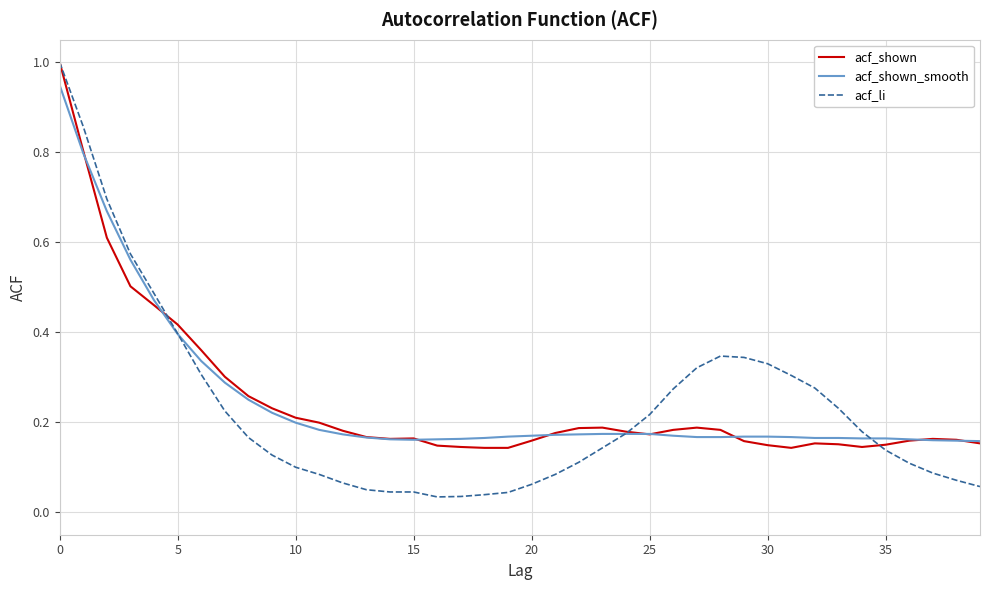

What is the maximum value shown in the chart?

1.0